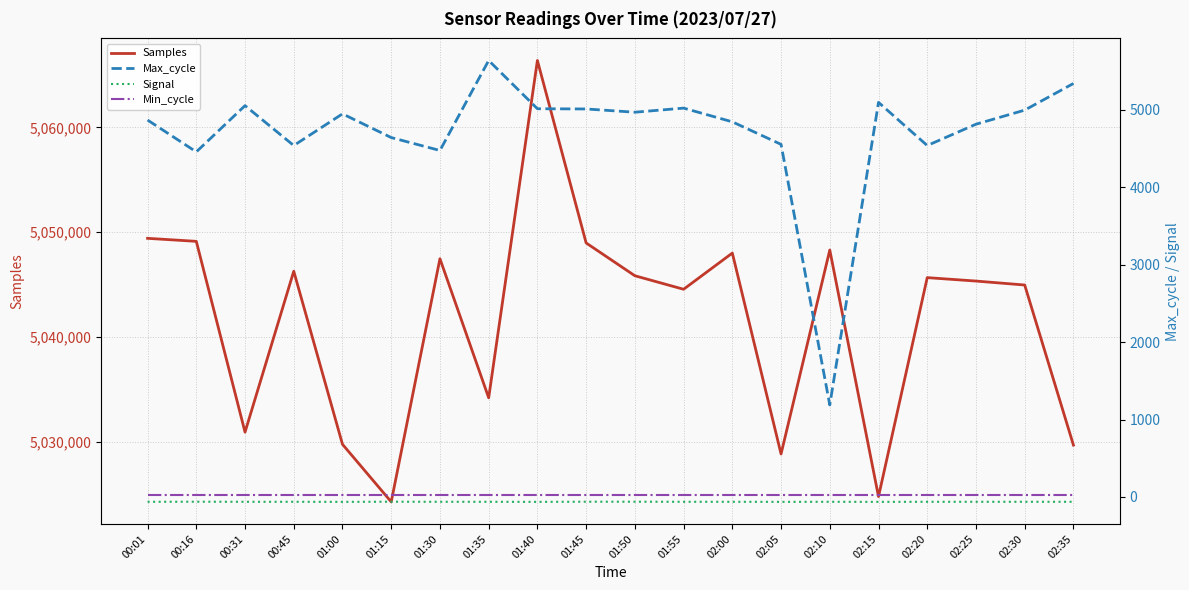

Where is Max_cycle nearest to the value 3411?

00:16